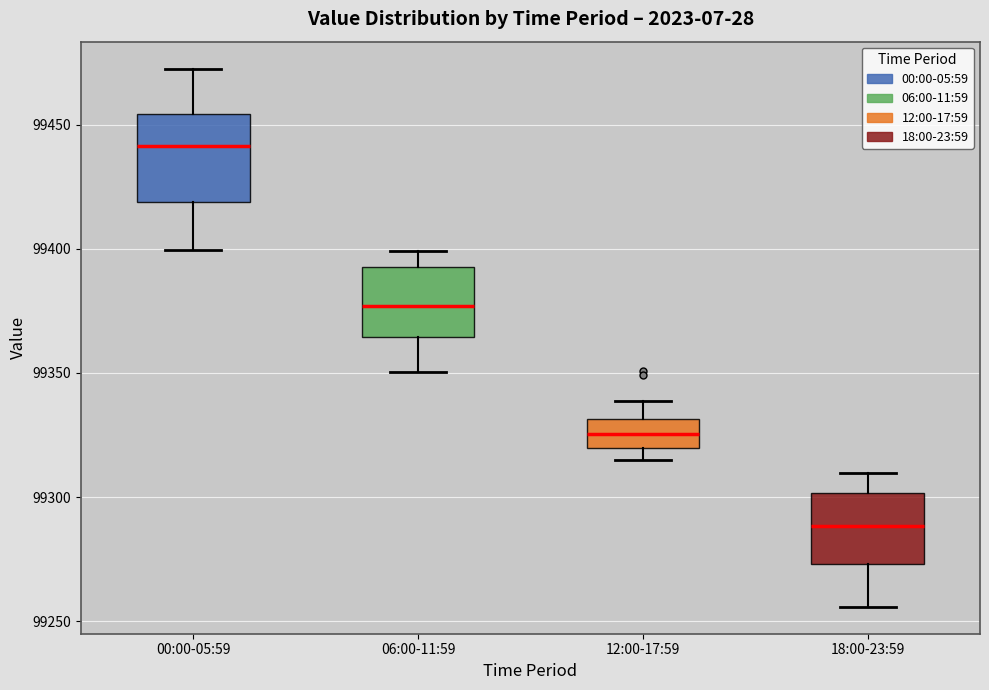

Reading left to right, read every box against the y-axis: the position of its median line, the range the box covers, and the ends of its whiskers. The values are not printed on the chart, so give them approximately, as read against the axis.

00:00-05:59: median 99440, box 99420 to 99455, whiskers 99400 to 99475
06:00-11:59: median 99375, box 99365 to 99395, whiskers 99350 to 99400
12:00-17:59: median 99325, box 99320 to 99330, whiskers 99315 to 99340
18:00-23:59: median 99290, box 99275 to 99300, whiskers 99255 to 99310